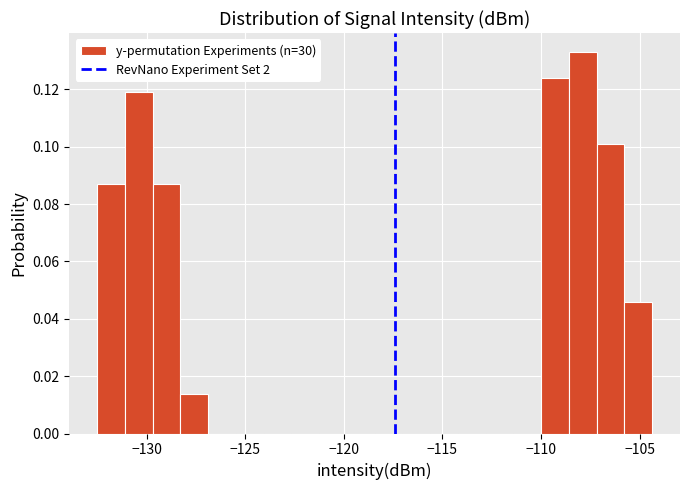

Around what value on the x-axis is the tallest bar? Give the approximate position of its centre, as read against the axis.

-108.0